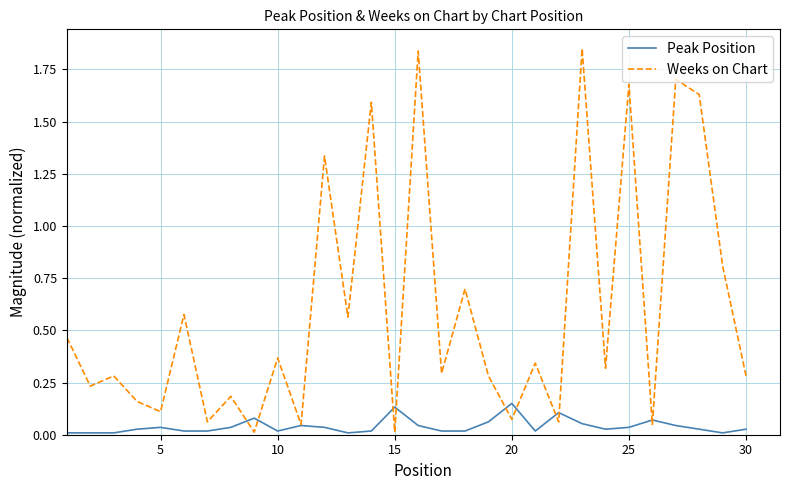

List the series in order of their overall mean, highest first.

Weeks on Chart, Peak Position